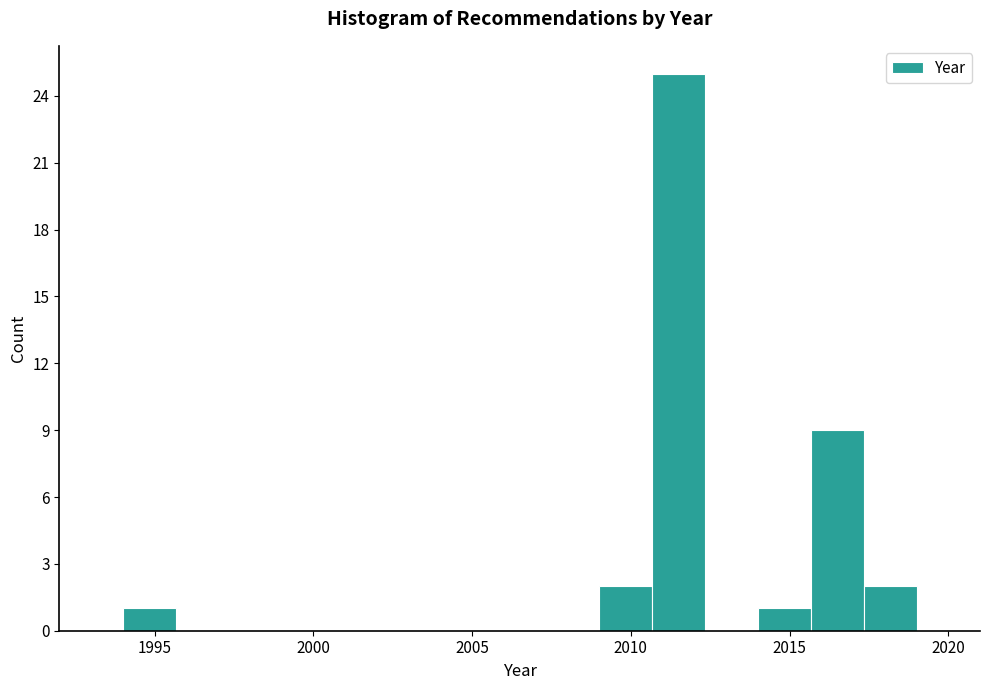

Around what value on the x-axis is the tallest bar? Give the approximate position of its centre, as read against the axis.

2011.5